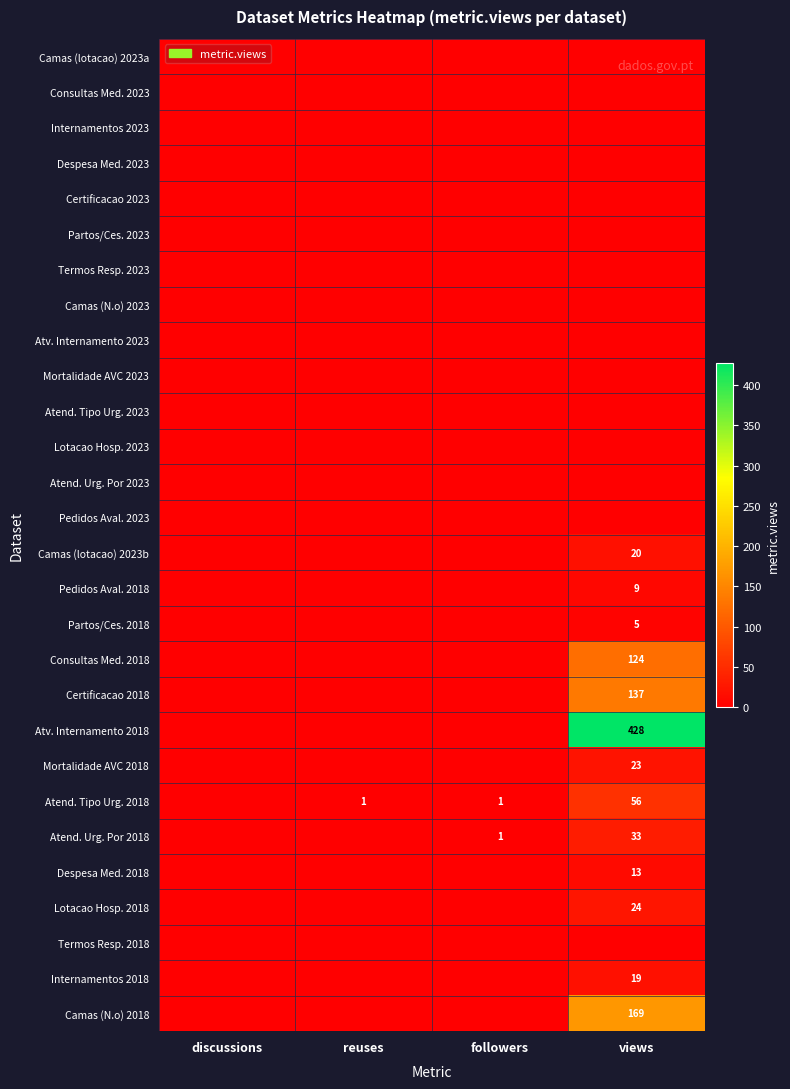

Is the value of Atend. Urg. Por 2018 at followers greater than the value of Camas (N.o) 2018 at views?

No